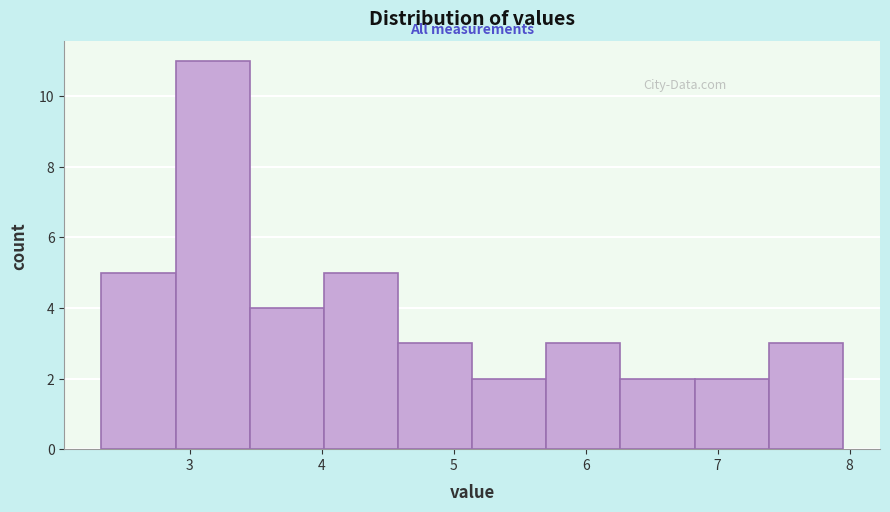

Over which range of the x-axis is the bar tallest?

2.9 to 3.5